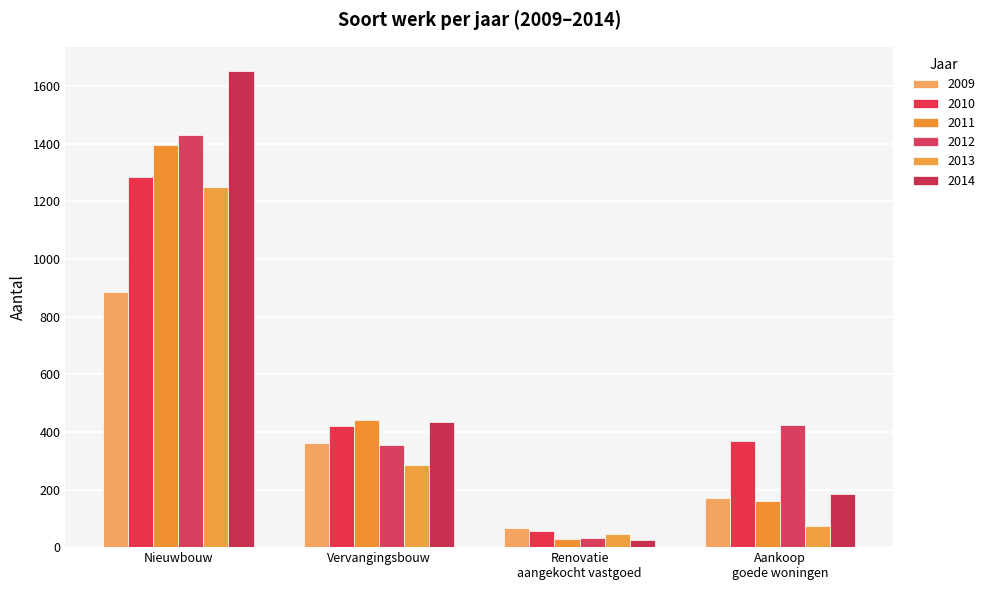

Is the value of 2012 at Nieuwbouw greater than the value of 2013 at Vervangingsbouw?

Yes